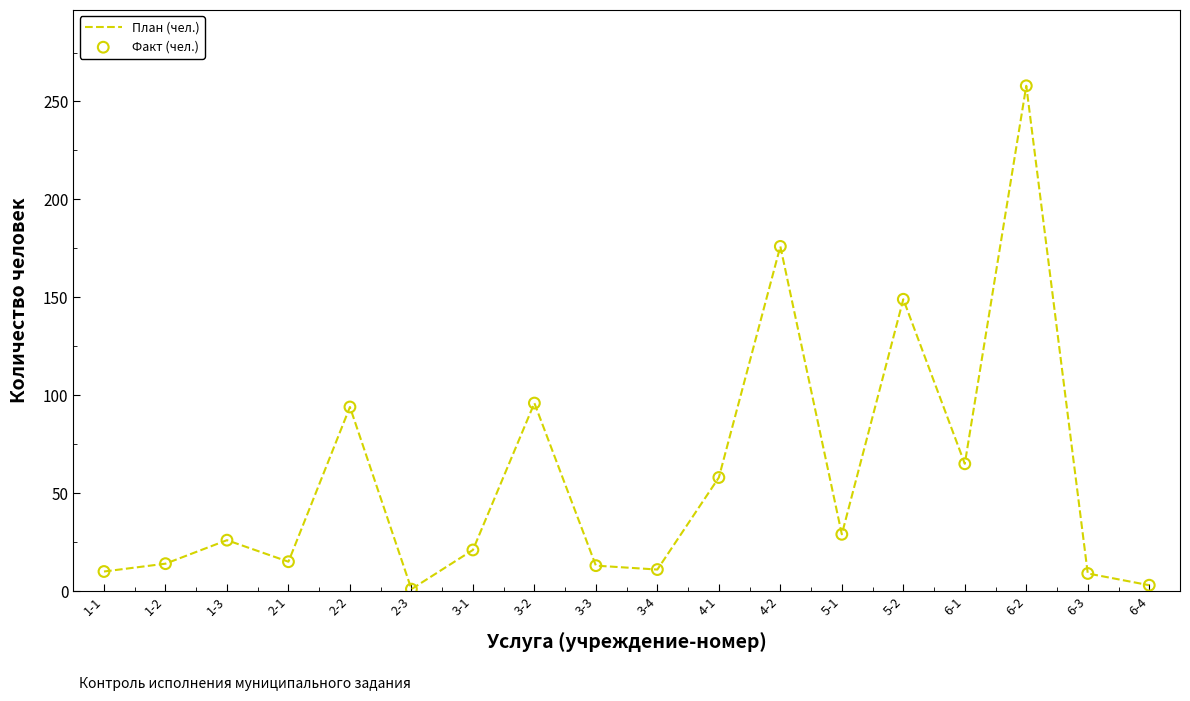

What is the change in value from 2-1 to 4-1?

+43